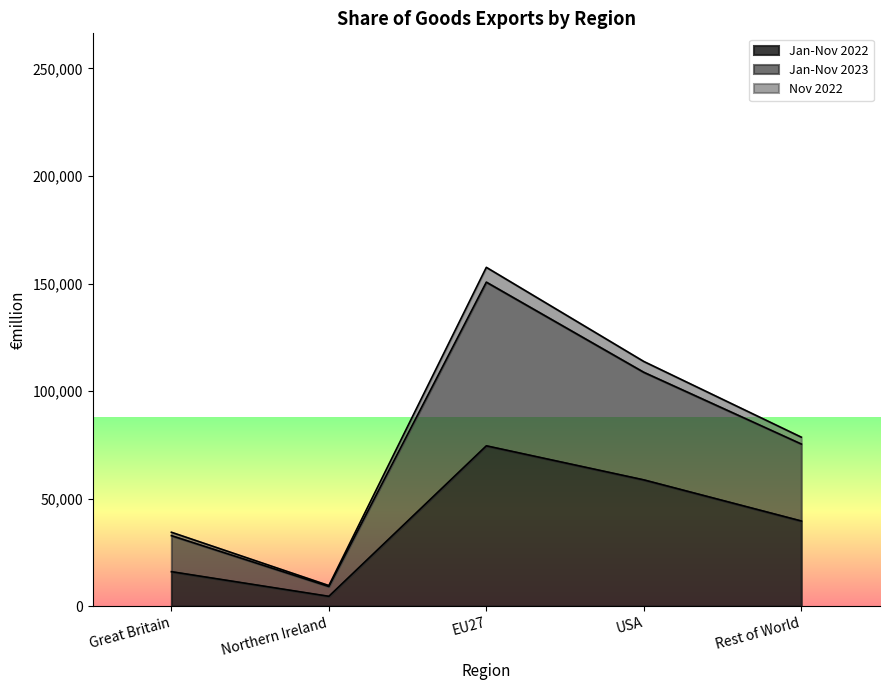

At which label does Nov 2022 reach its peak?

EU27